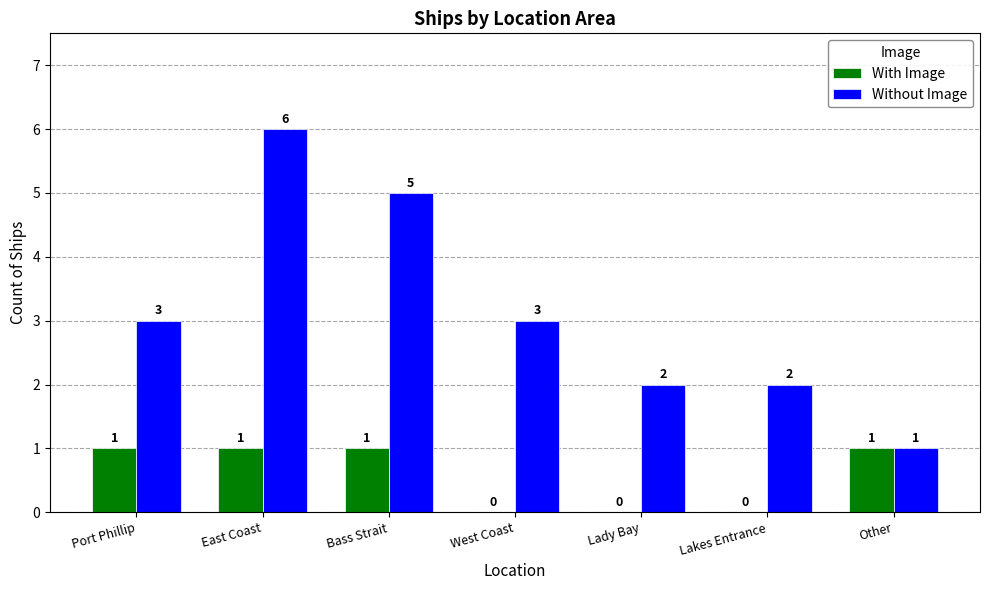

True or false: Without Image has a value of 2 at Port Phillip.

False